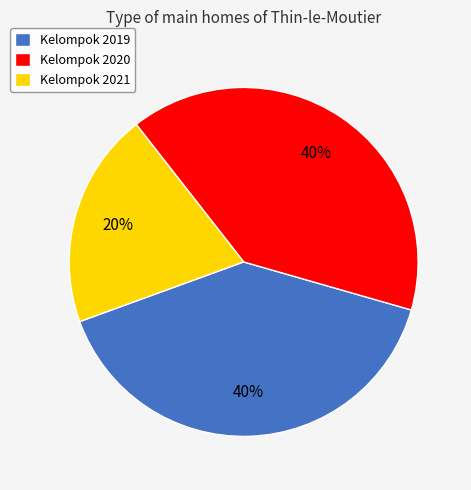

To the nearest percent, what is the average slice percentage?

33%